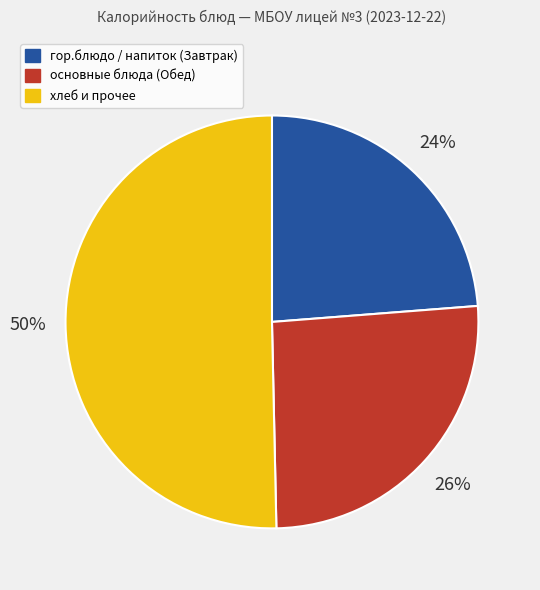

To the nearest percent, what is the average slice percentage?

33%